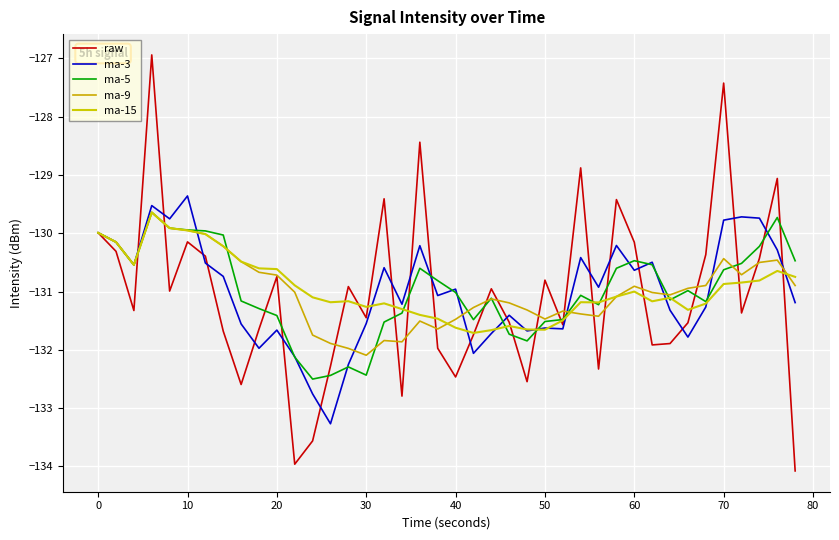

How many intersections are there between ma-15 and ma-5?

8